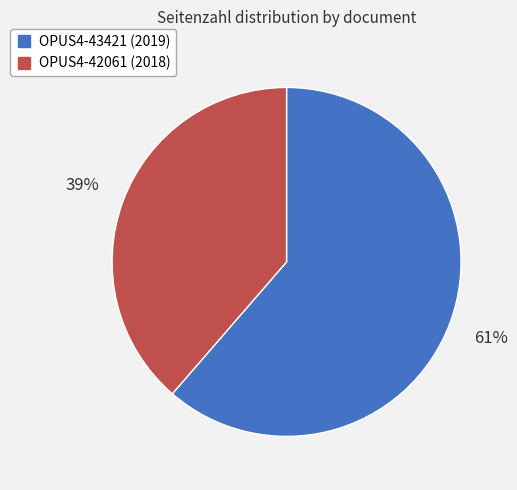

Rank the categories by value from highest to lowest.

OPUS4-43421, OPUS4-42061